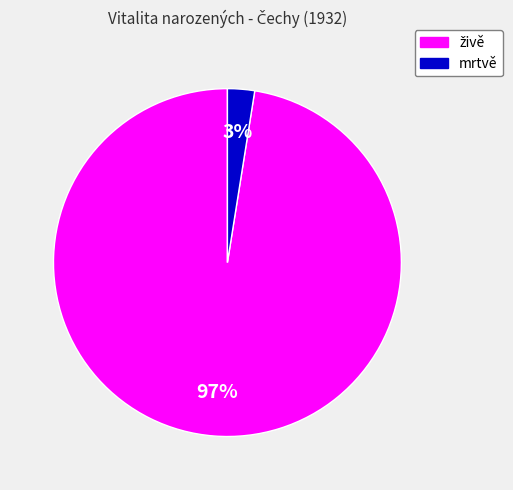

To the nearest percent, what portion does mrtvě represent?

3%